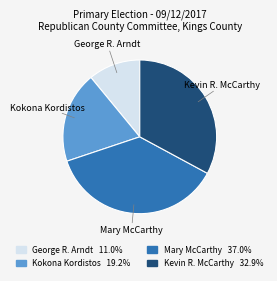

Approximately how many times larger is the value at Kevin R. McCarthy compared to George R. Arndt?

3.0